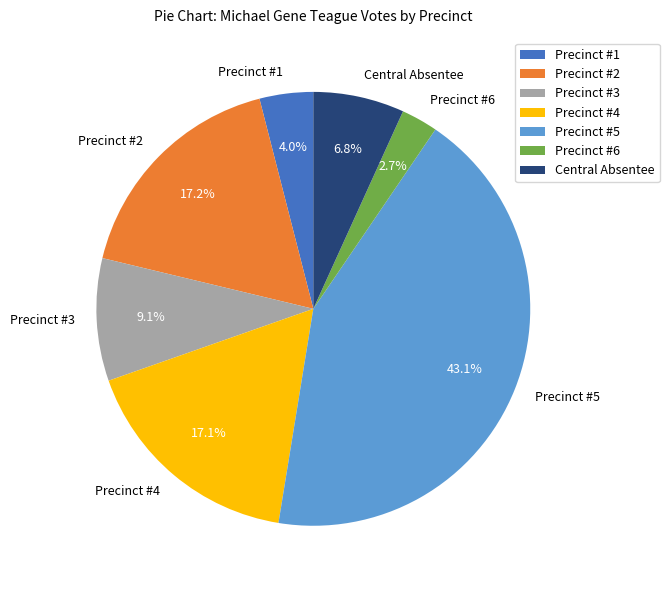

Combined, what portion of the pie is Precinct #2 and Central Absentee?

24.0%